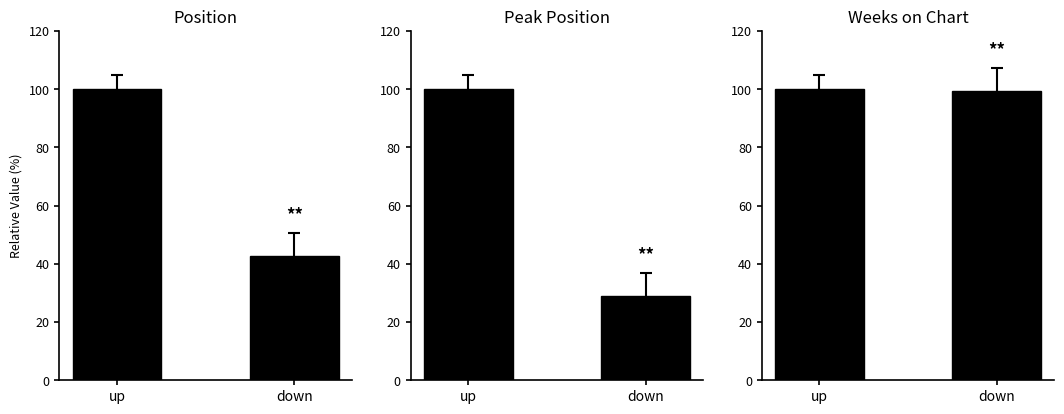

What is the label of the 1st bar from the right?

down